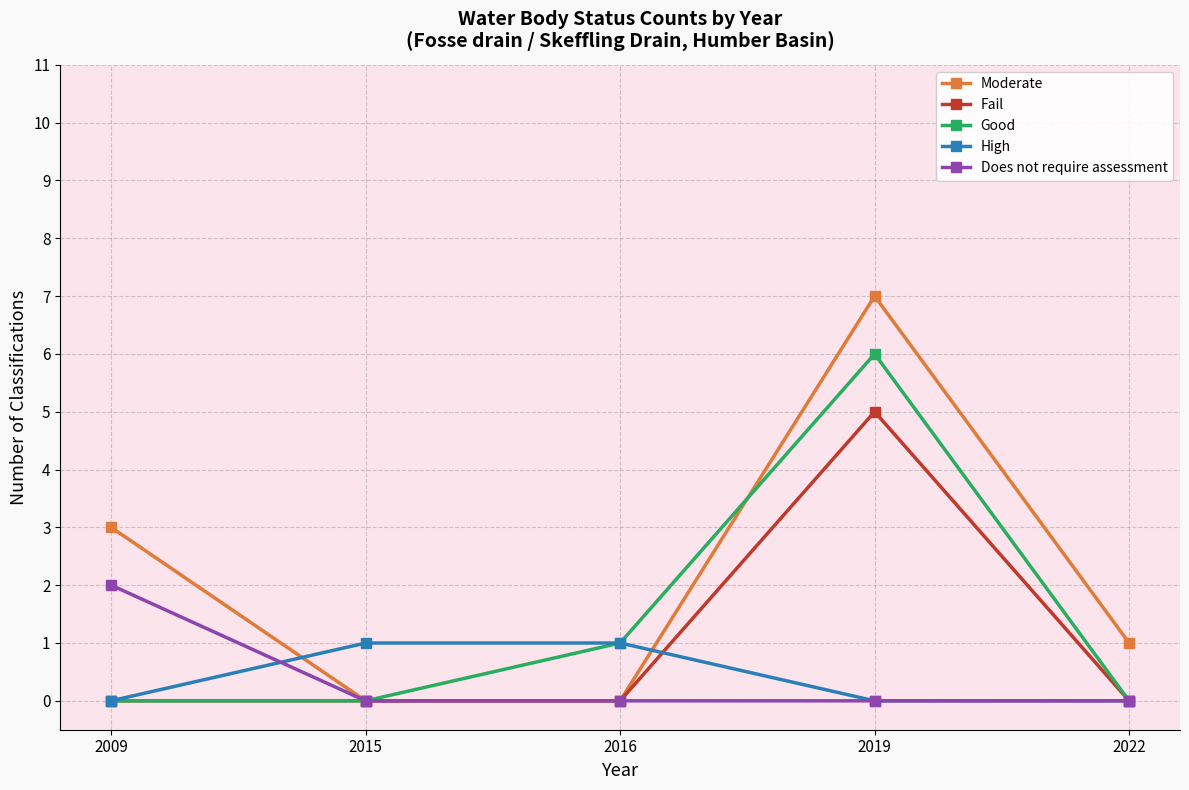

The value of High at 2015 is 1. True or false?

True